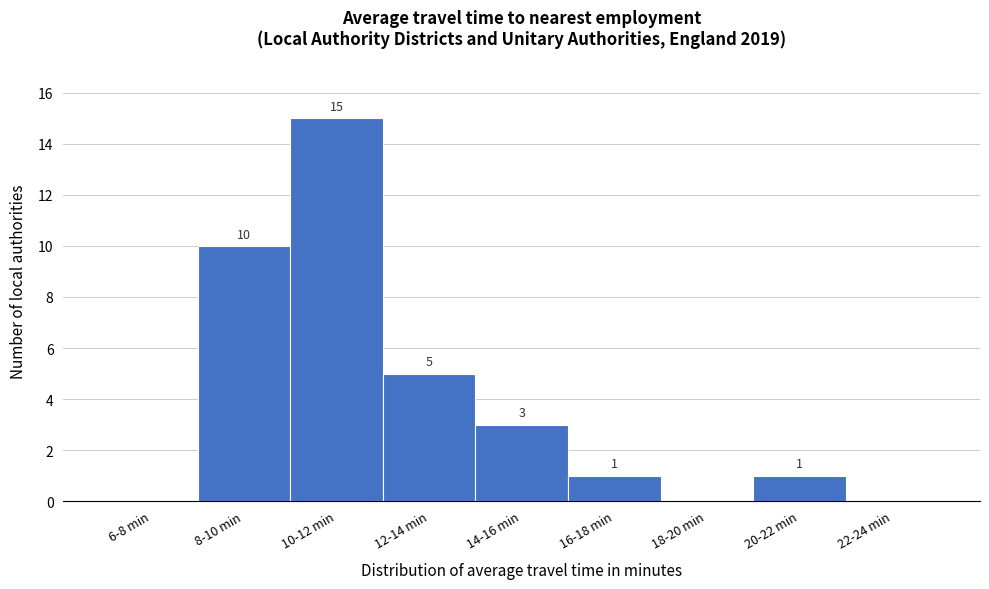

Reading left to right, extract all data points from this chart.

6-8 min=0	8-10 min=10	10-12 min=15	12-14 min=5	14-16 min=3	16-18 min=1	18-20 min=0	20-22 min=1	22-24 min=0